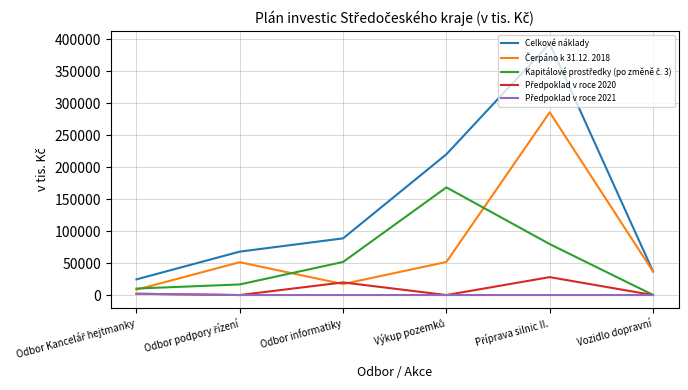

Which series has the widest spread of values?

Celkové náklady